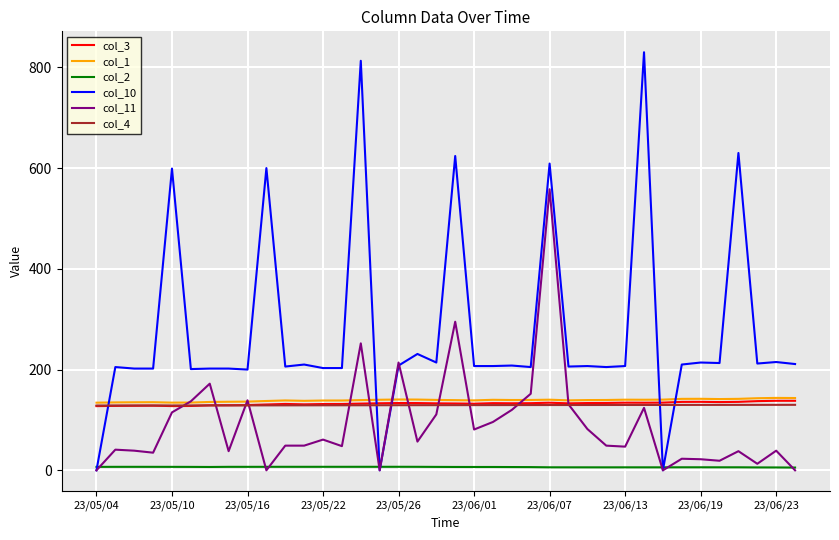

True or false: col_2 and col_4 cross at least once.

False